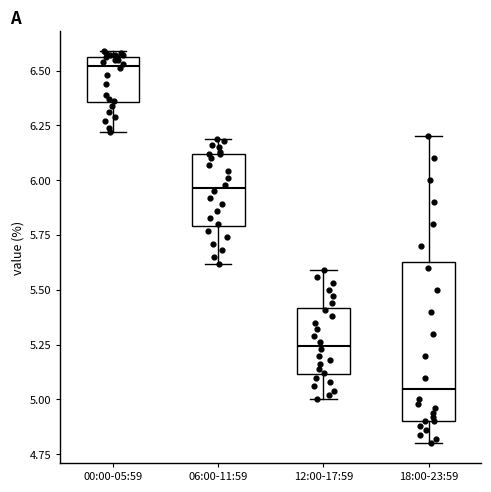

Reading left to right, transcribe this box plot: for each box, give where its median line is, the range the box spans, and where its two whiskers end, as read against the y-axis. The values are not printed on the chart, so give them approximately, as read against the axis.

00:00-05:59: median 6.50, box 6.35 to 6.55, whiskers 6.20 to 6.60
06:00-11:59: median 5.95, box 5.80 to 6.10, whiskers 5.60 to 6.20
12:00-17:59: median 5.25, box 5.10 to 5.40, whiskers 5.00 to 5.60
18:00-23:59: median 5.05, box 4.90 to 5.65, whiskers 4.80 to 6.20